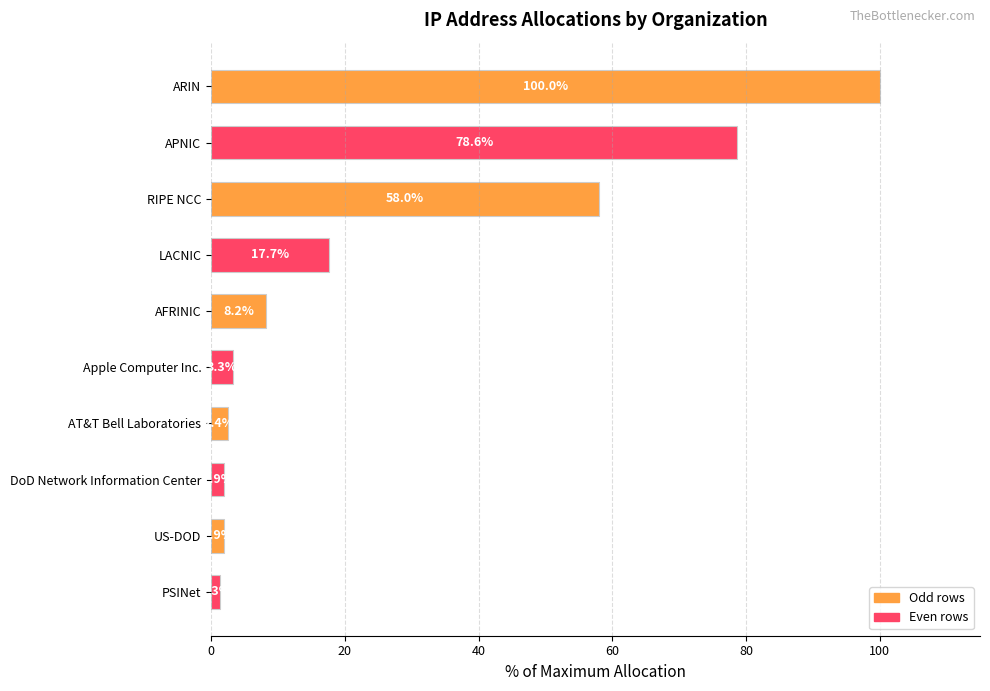

What is the label of the 1st bar from the top?

ARIN